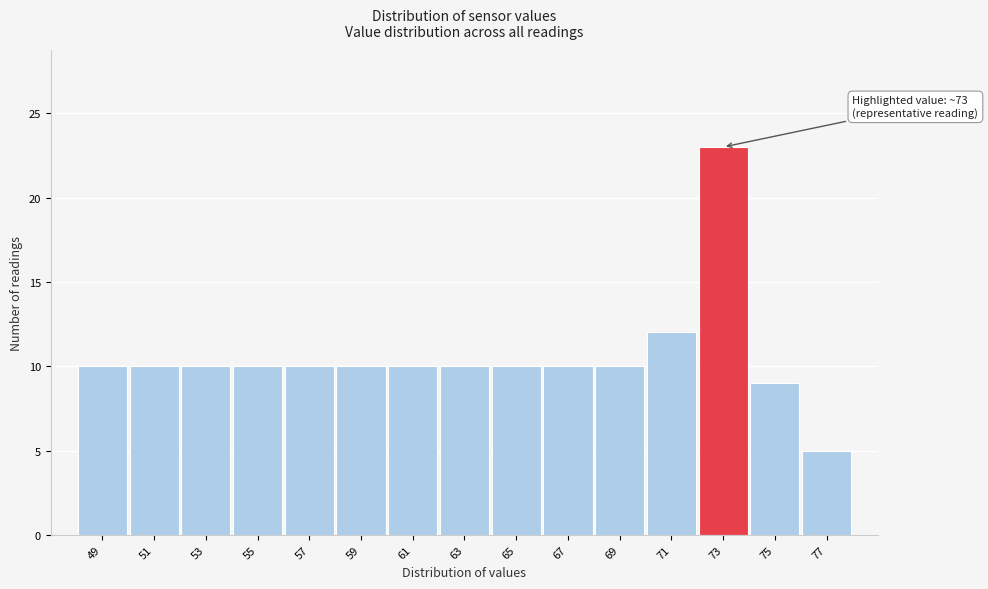

Reading left to right, list all the values displayed in this chart.

49=10	51=10	53=10	55=10	57=10	59=10	61=10	63=10	65=10	67=10	69=10	71=12	73=23	75=9	77=5